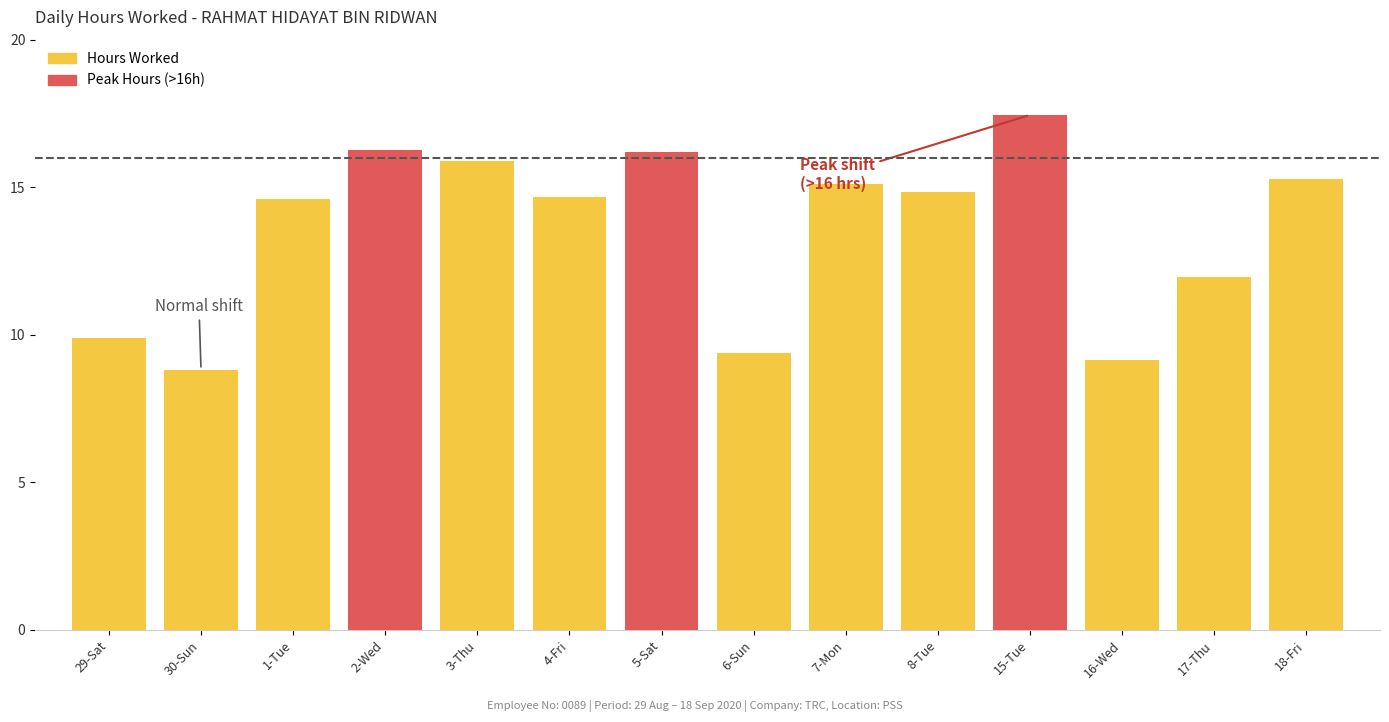

How many values in the Hours Worked series are below 14?

5